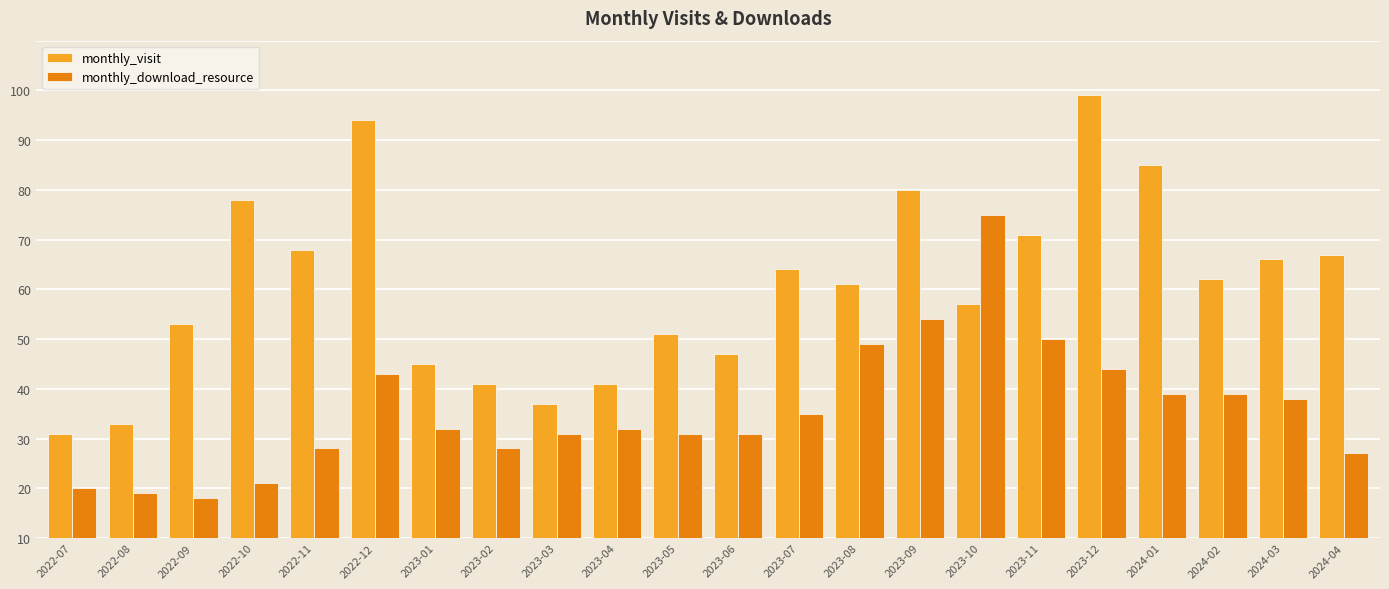

Does the chart contain stacked bars?

No